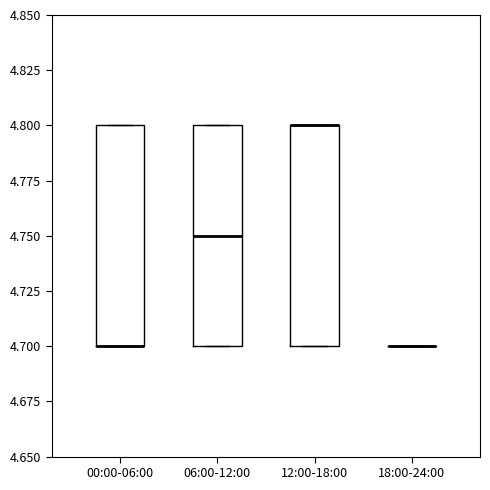

Reading left to right, read every box against the y-axis: the position of its median line, the range the box covers, and the ends of its whiskers. The values are not printed on the chart, so give them approximately, as read against the axis.

00:00-06:00: median 4.70 (drawn on the box's lower edge), box 4.70 to 4.80, whiskers 4.70 to 4.80
06:00-12:00: median 4.75, box 4.70 to 4.80, whiskers 4.70 to 4.80
12:00-18:00: median 4.80 (drawn on the box's upper edge), box 4.70 to 4.80, whiskers 4.70 to 4.80
18:00-24:00: box collapsed to a line at 4.70, whiskers 4.70 to 4.70